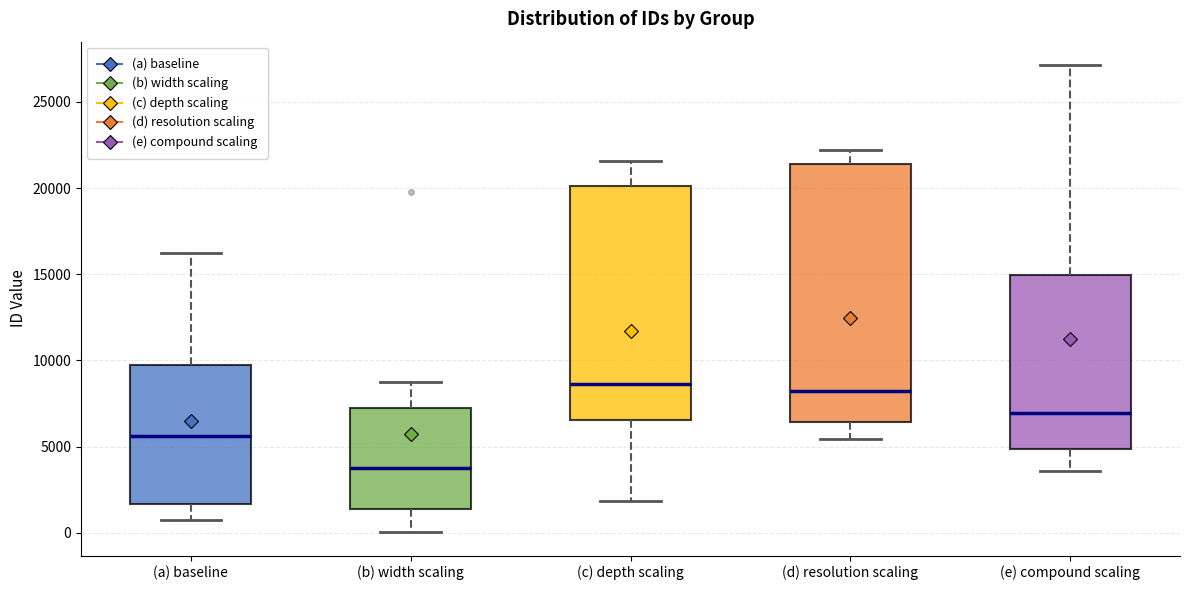

Which box's median line is the lowest?

(b) width scaling